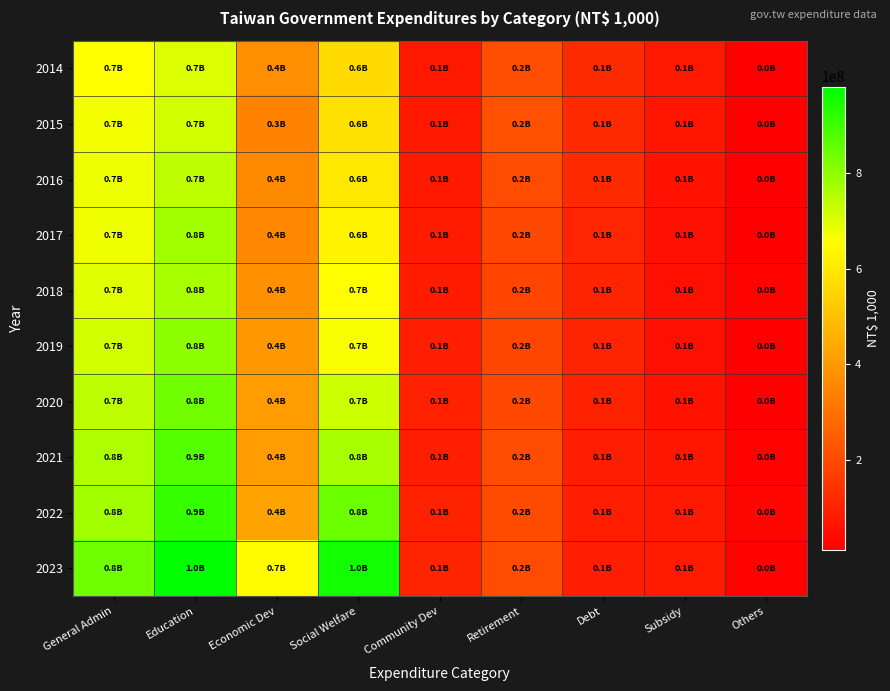

Rank the series at Community Dev from highest to lowest value.

2023, 2022, 2020, 2021, 2019, 2018, 2017, 2016, 2015, 2014